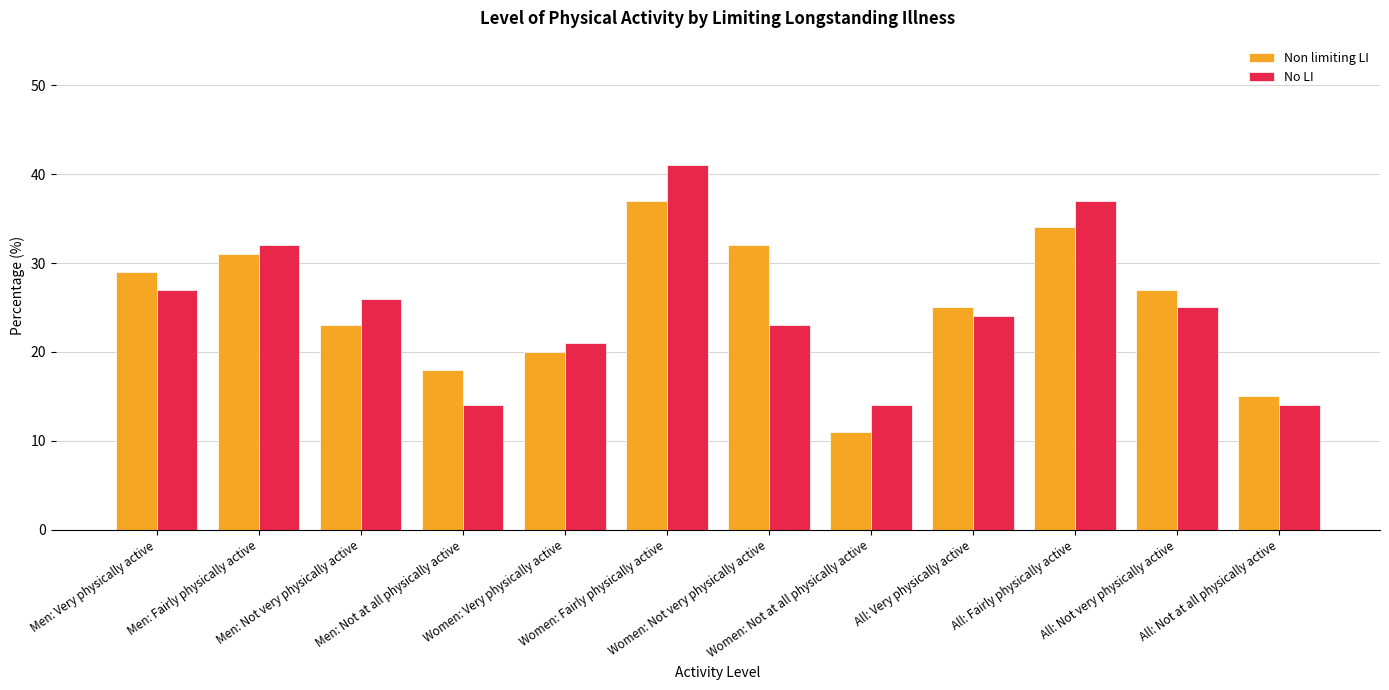

How many data points in No LI are less than 25?

6